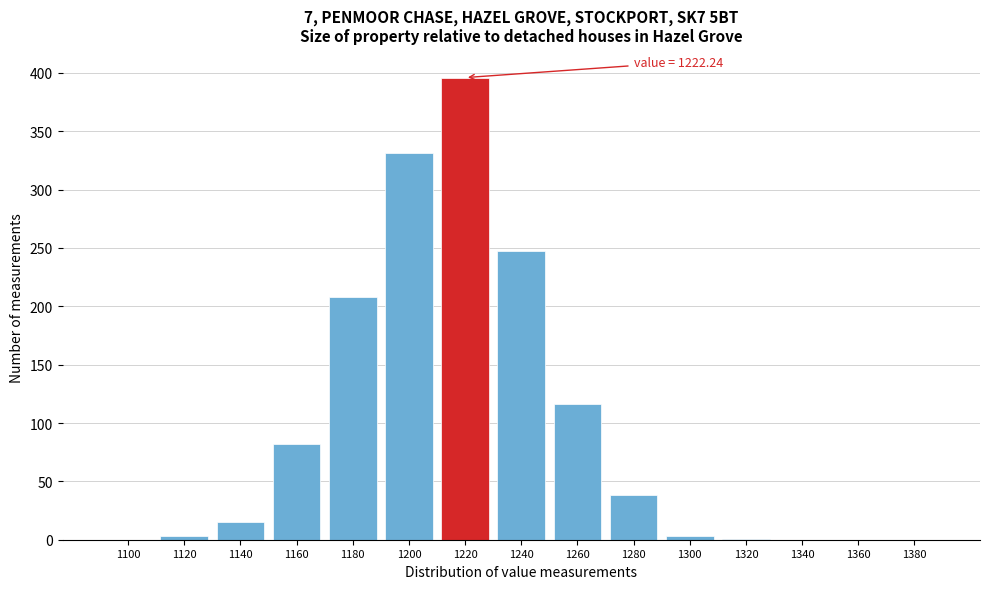

What is the sum of all values?

1440